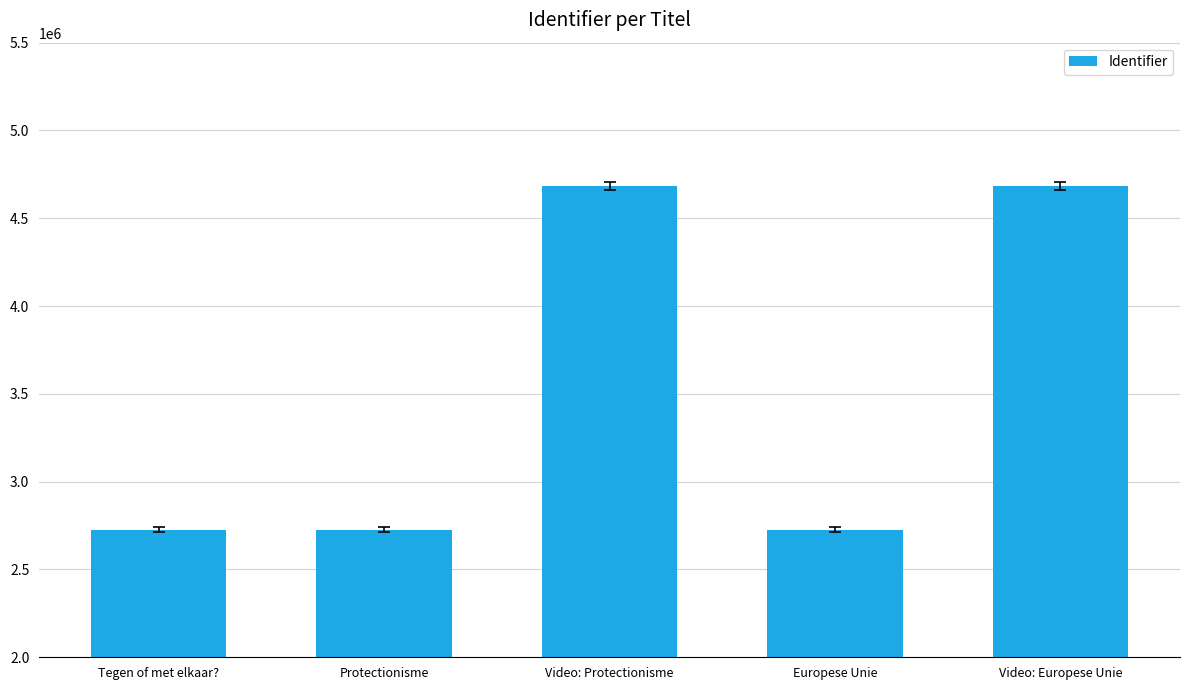

Approximately how many times larger is the value at Video: Europese Unie compared to Europese Unie?

1.7